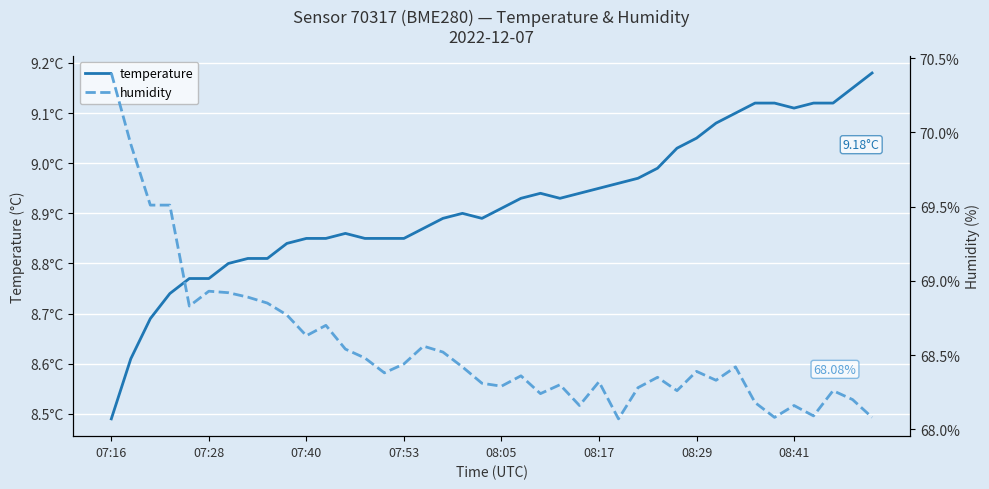

Rank the series by their maximum value, from highest to lowest.

humidity, temperature